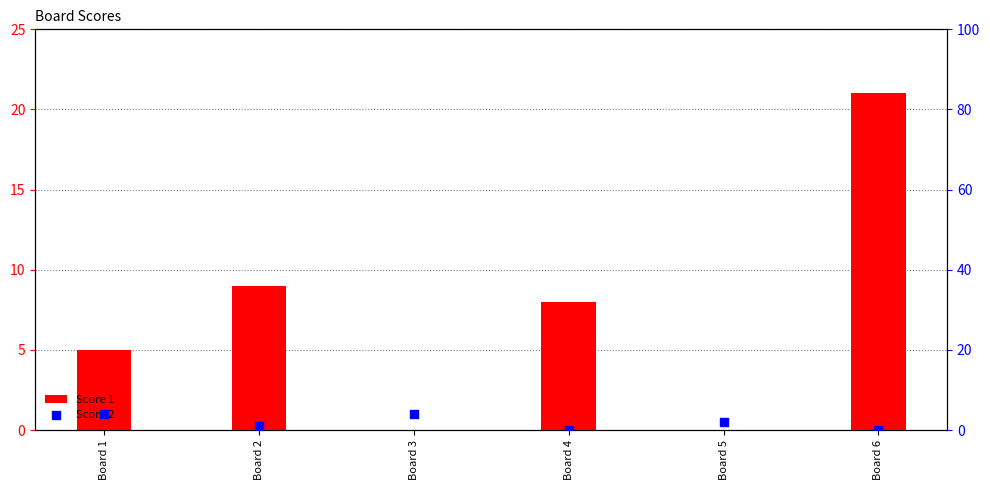

What is the total value across all series at Board 6?

21